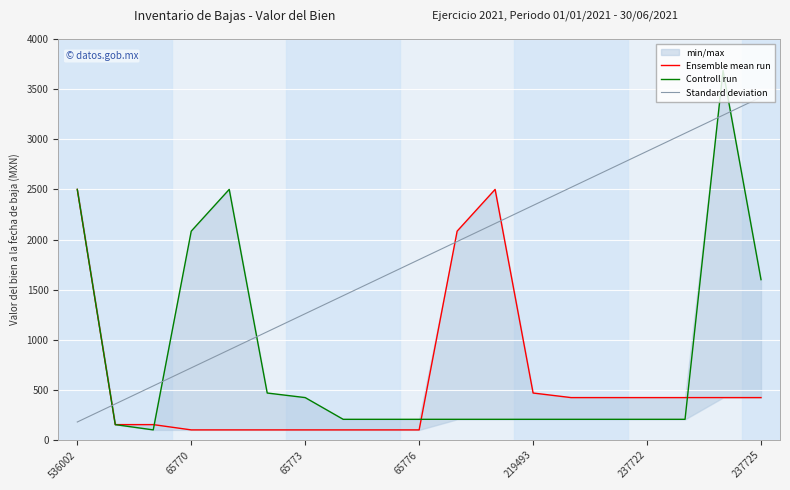

What is the sum of all Controll run values?

15584.2